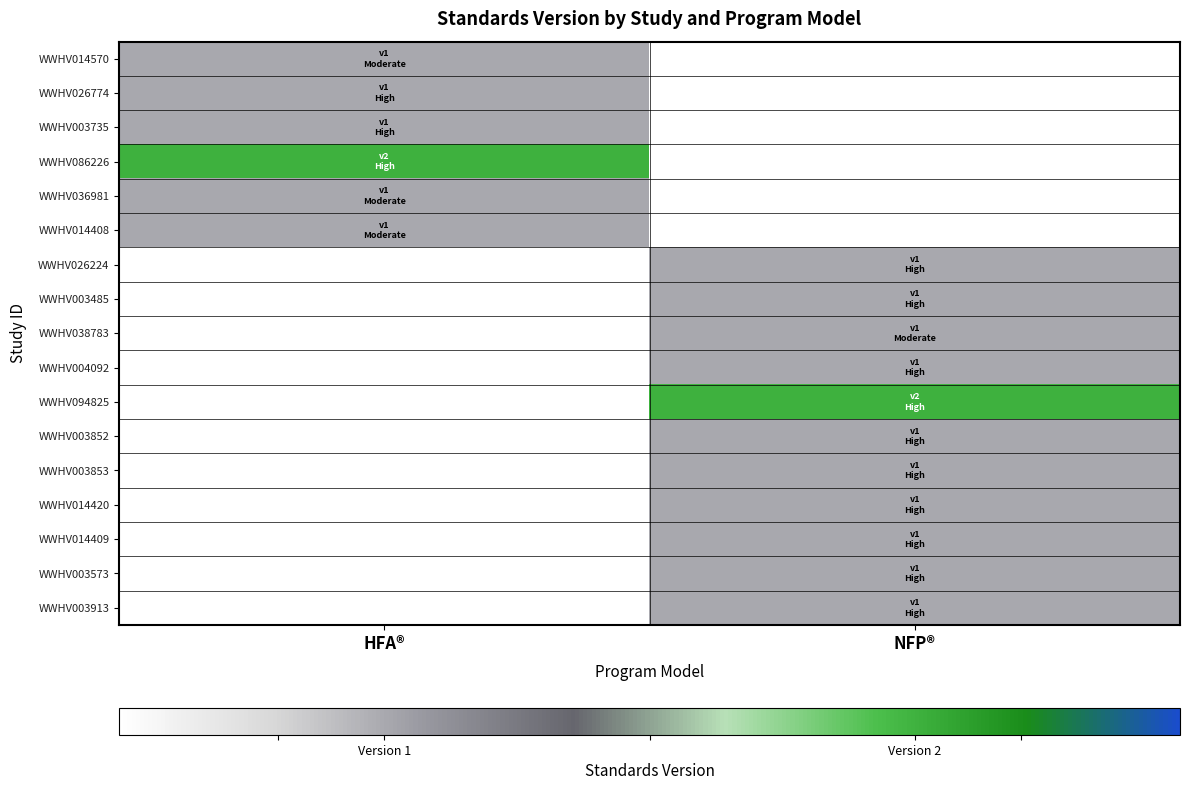

Is the value of WWHV026224 at NFP® greater than the value of WWHV003485 at HFA®?

No